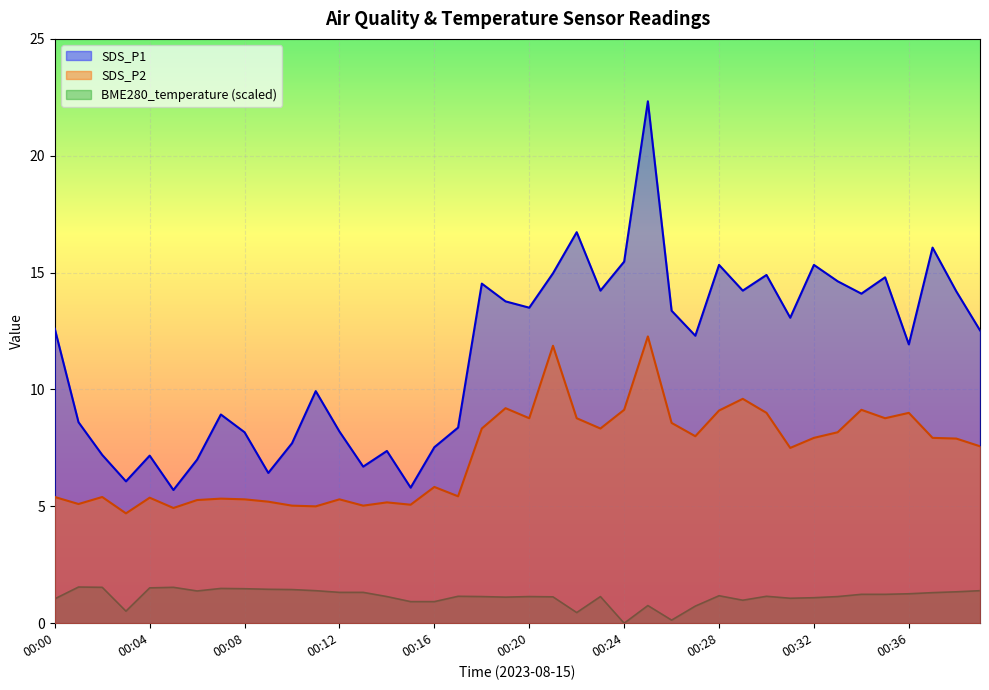

How many lines are shown in the chart?

3